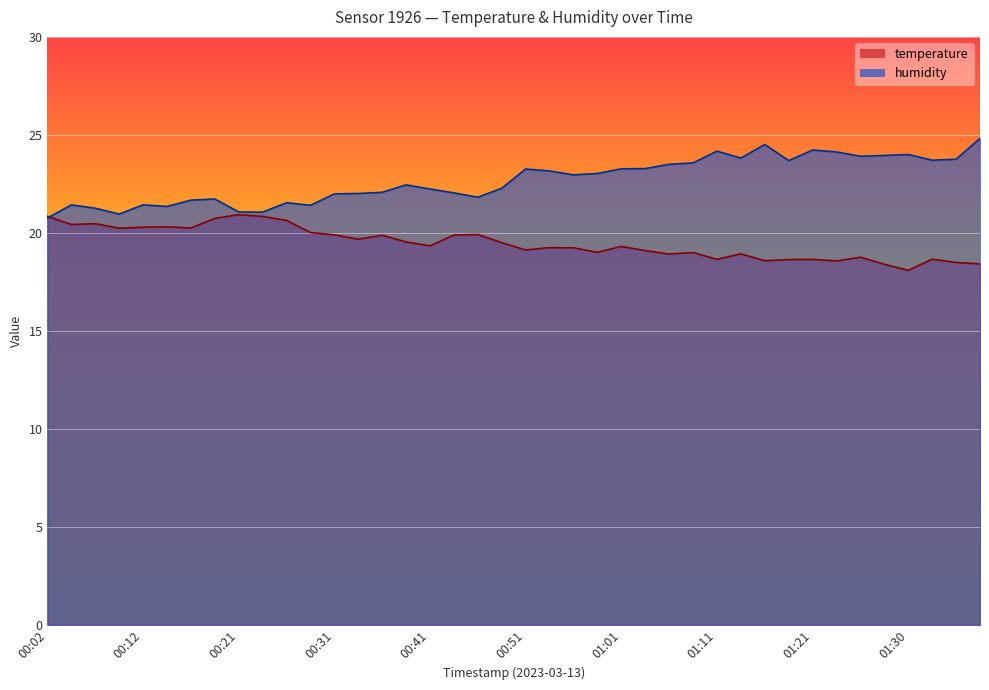

At which category does humidity reach its first local valley?

00:09